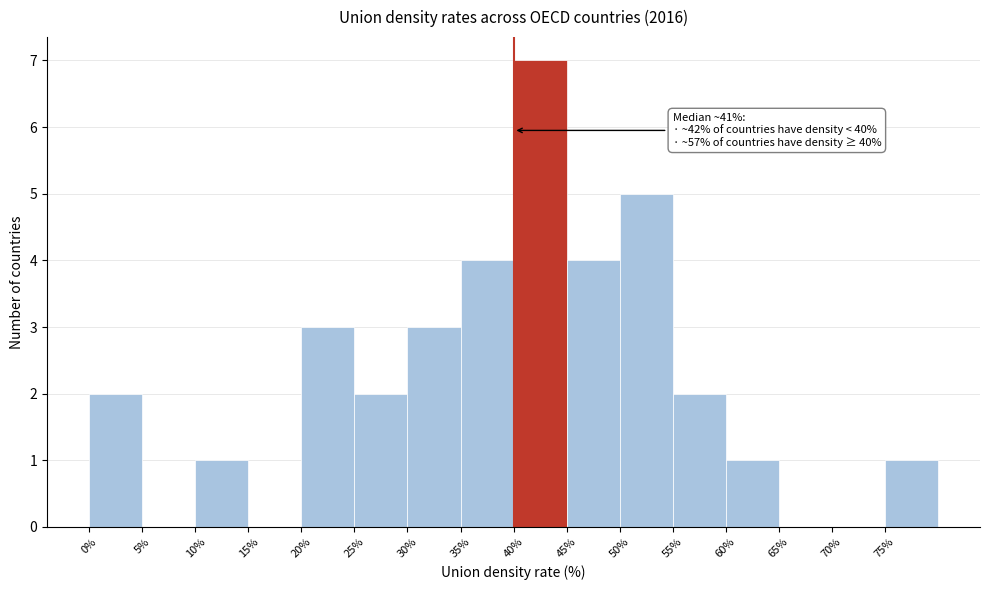

Over which range of the x-axis is the bar tallest?

40 to 45